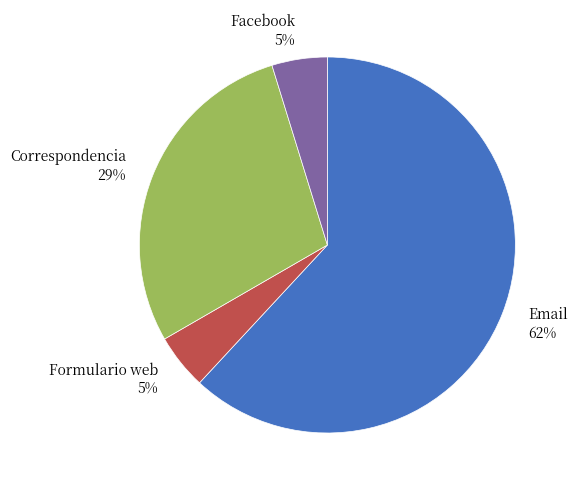

What is the ratio of the value at Formulario web to the value at Correspondencia?

0.2